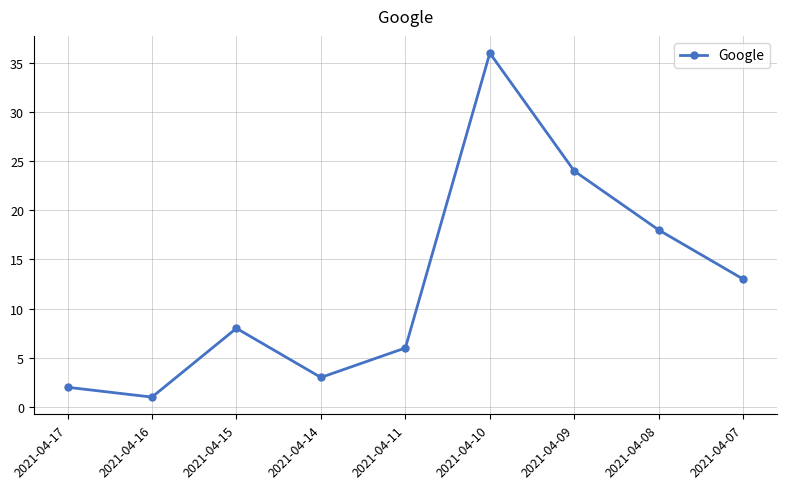

Reading left to right, transcribe all the data shown in this chart.

2021-04-17=2	2021-04-16=1	2021-04-15=8	2021-04-14=3	2021-04-11=6	2021-04-10=36	2021-04-09=24	2021-04-08=18	2021-04-07=13